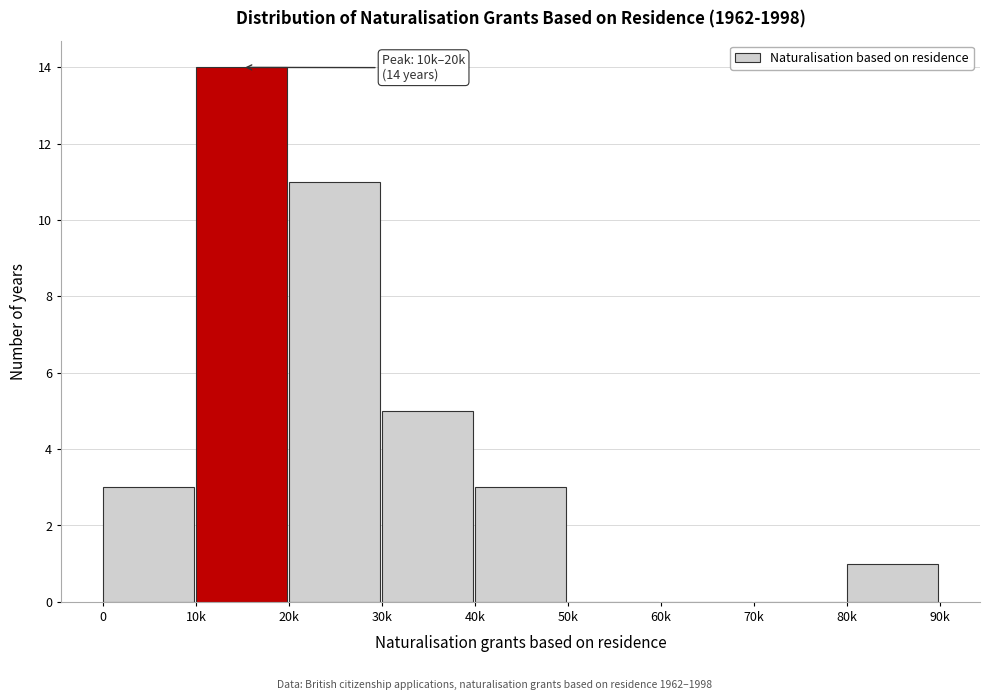

Reading left to right, what are all the values shown in this chart?

0=3	10k=14	20k=11	30k=5	40k=3	50k=0	60k=0	70k=0	80k=1